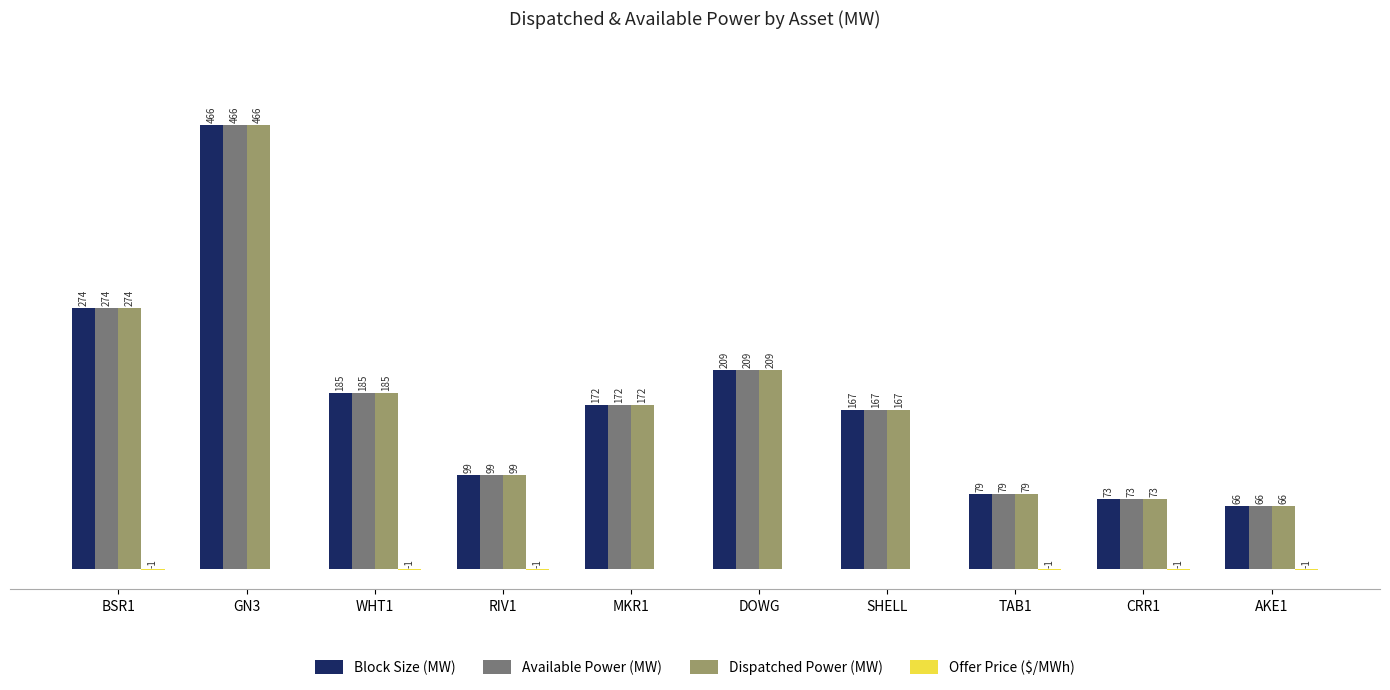

Which label corresponds to the largest value in the chart?

GN3